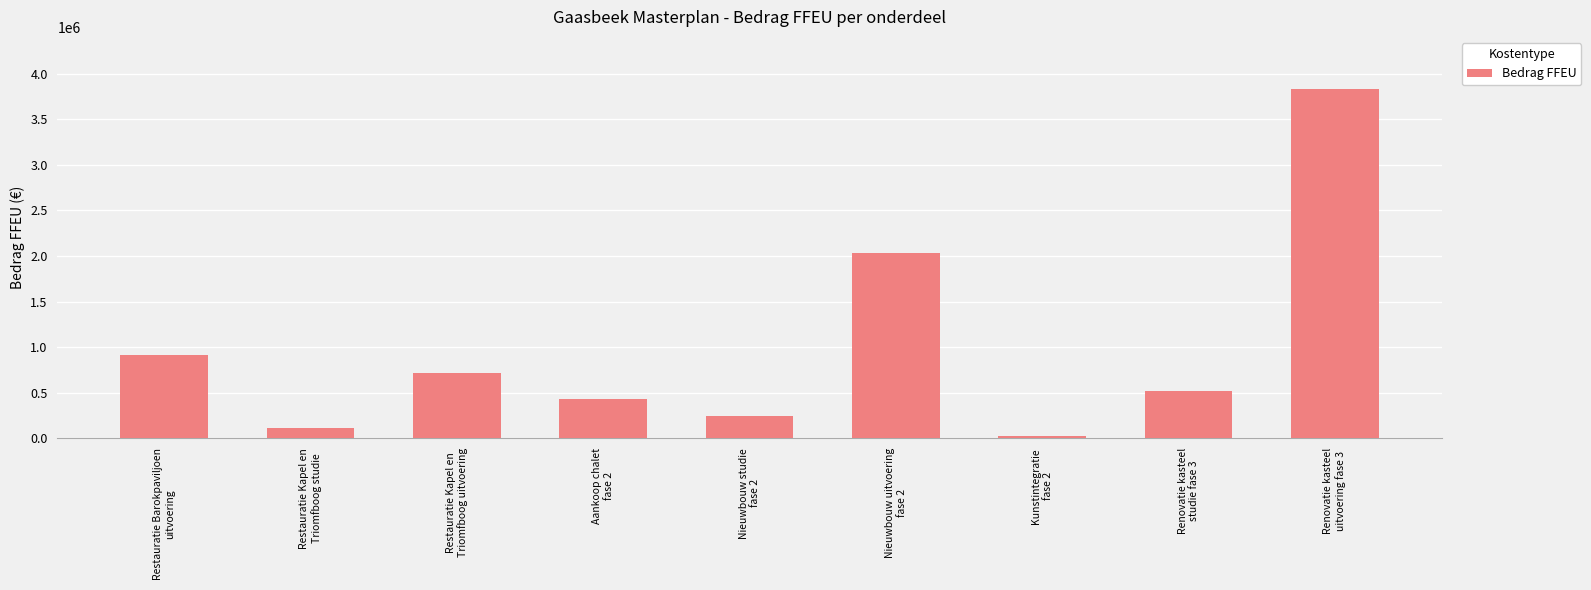

Rank the categories by value from highest to lowest.

Renovatie kasteel
uitvoering fase 3, Nieuwbouw uitvoering
fase 2, Restauratie Barokpaviljoen
uitvoering, Restauratie Kapel en
Triomfboog uitvoering, Renovatie kasteel
studie fase 3, Aankoop chalet
fase 2, Nieuwbouw studie
fase 2, Restauratie Kapel en
Triomfboog studie, Kunstintegratie
fase 2